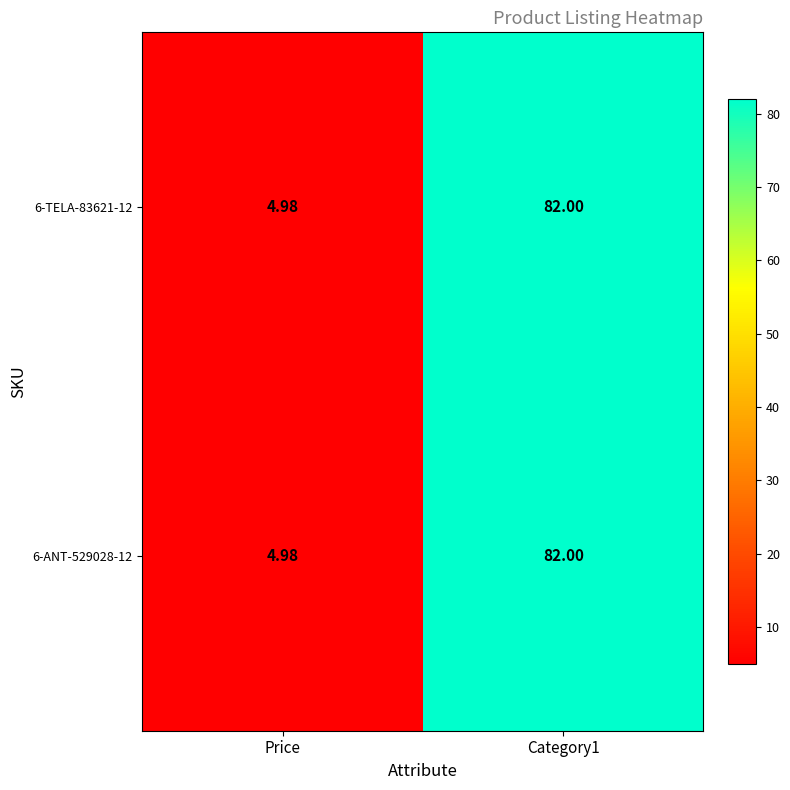

Is the value of 6-TELA-83621-12 at Price greater than the value of 6-ANT-529028-12 at Category1?

No